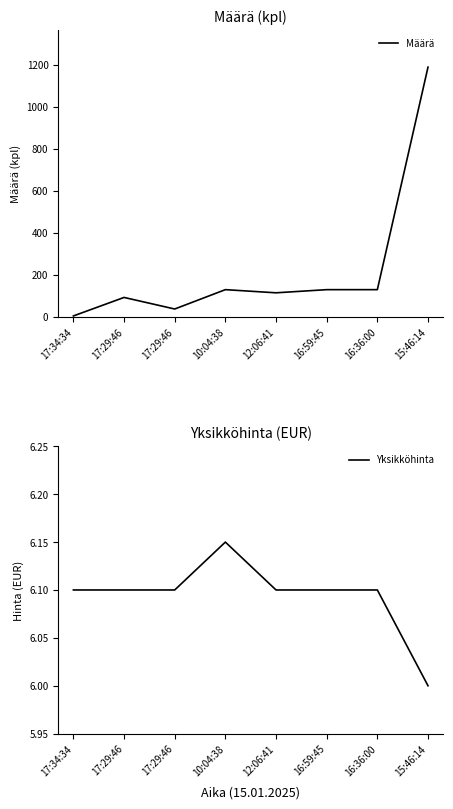

At how many categories does at least one series exceed 843?

1